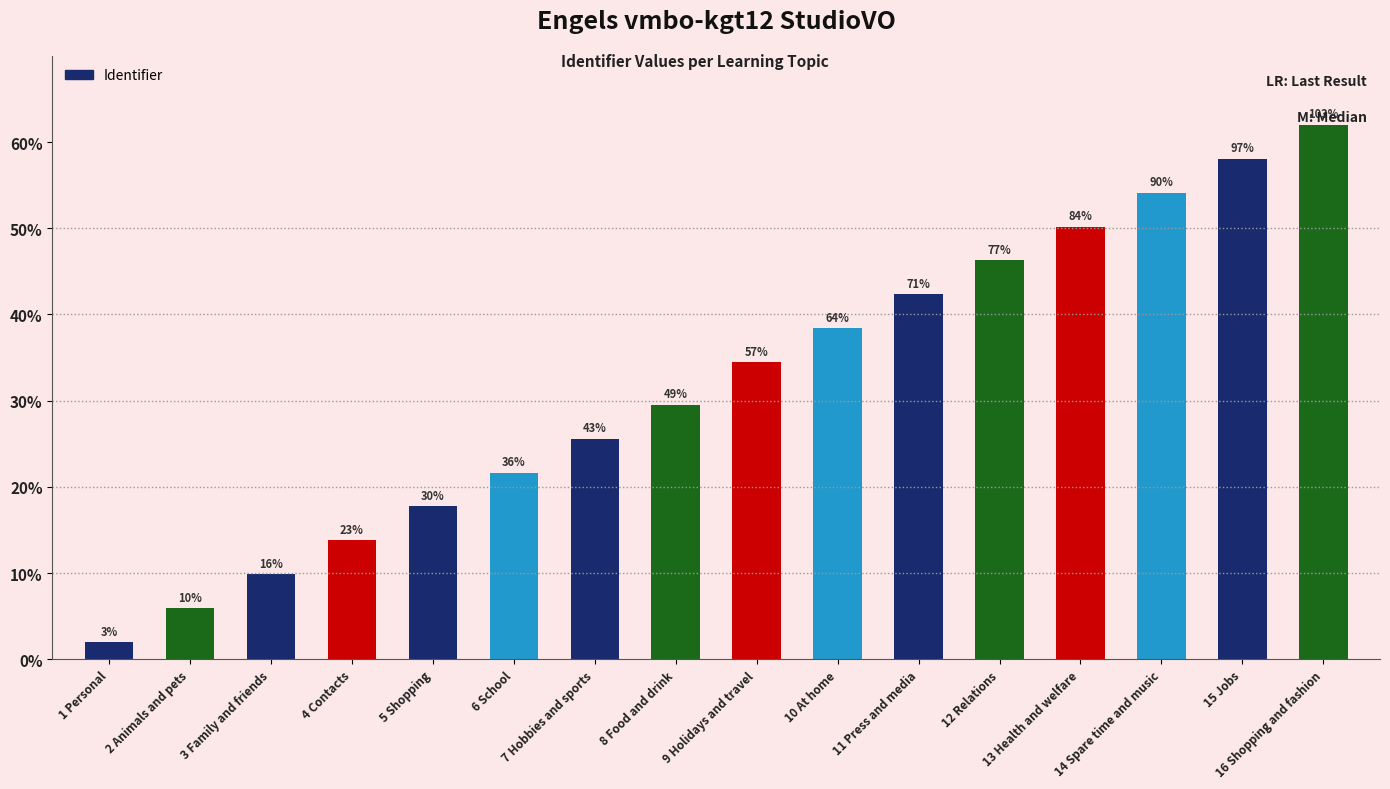

Approximately how many times larger is the value at 15 Jobs compared to 11 Press and media?

1.4